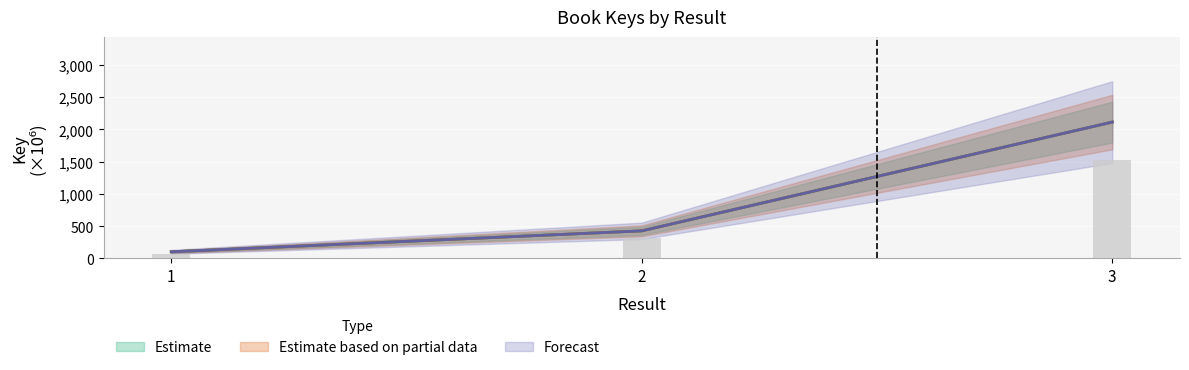

What is the value of the Forecast bar at the 1st from the left?

100.8